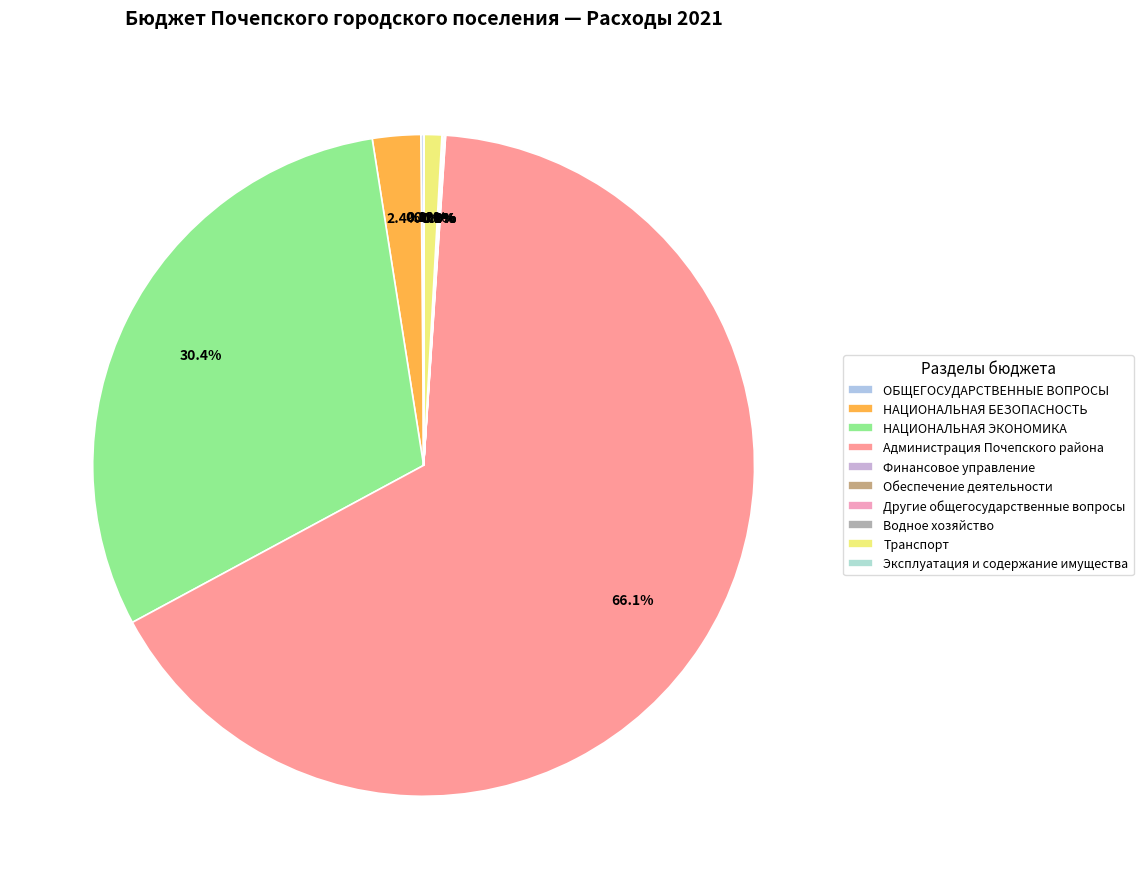

Is it true that Водное хозяйство is 1% of the pie?

False